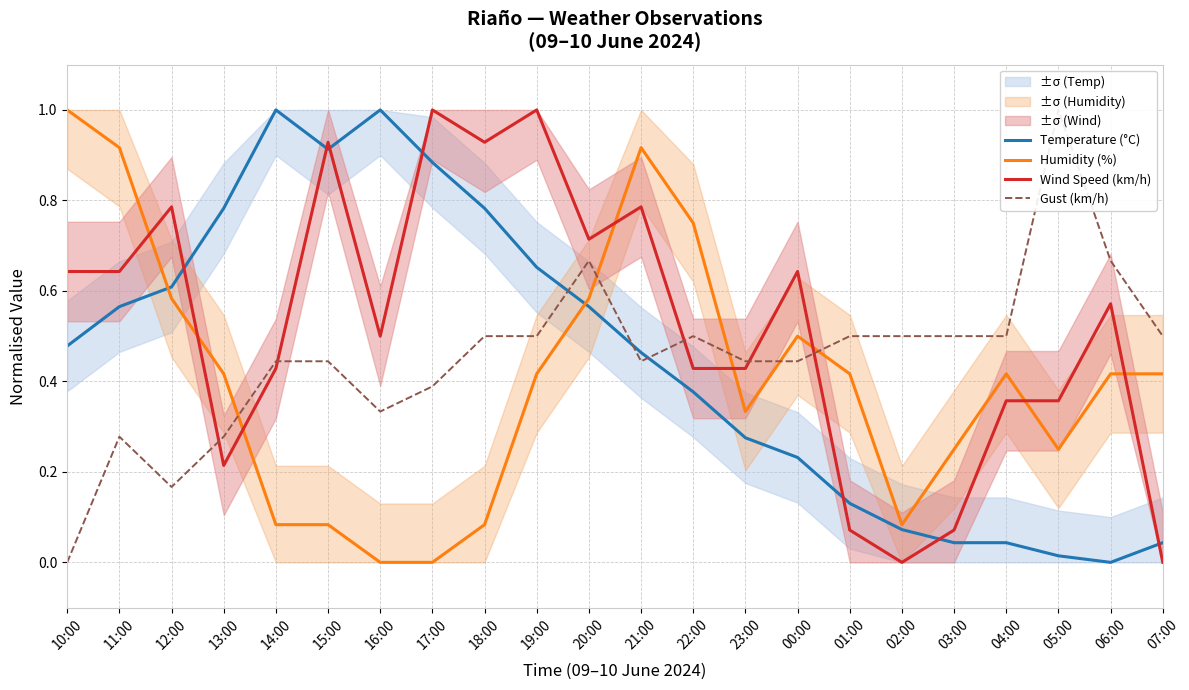

At which category is the sum across all series the highest?

21:00